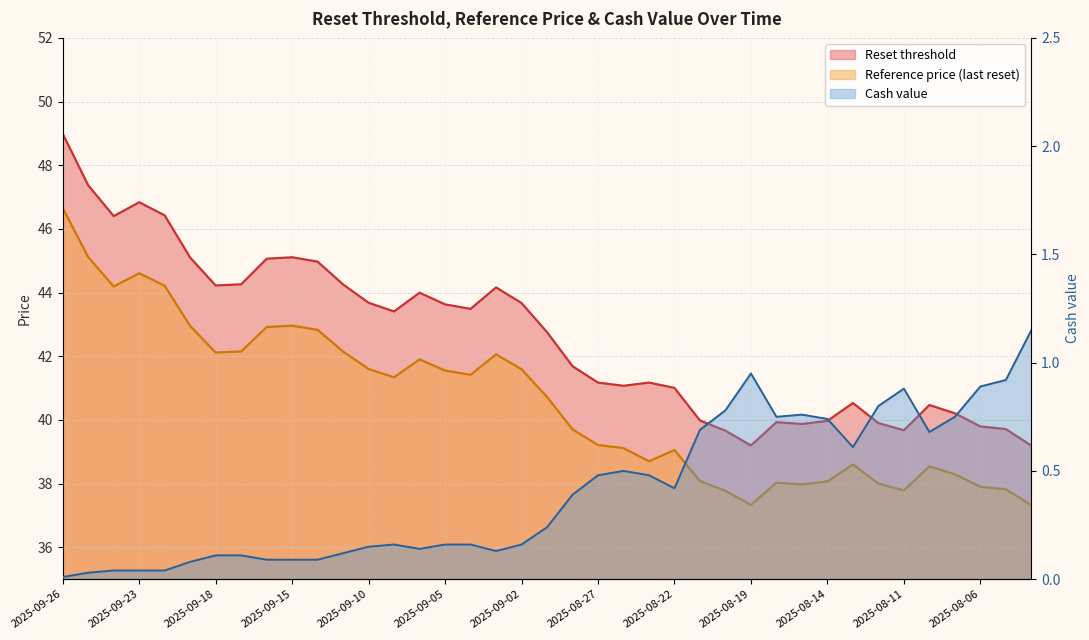

What is the label of the 33rd point from the left?

2025-08-12